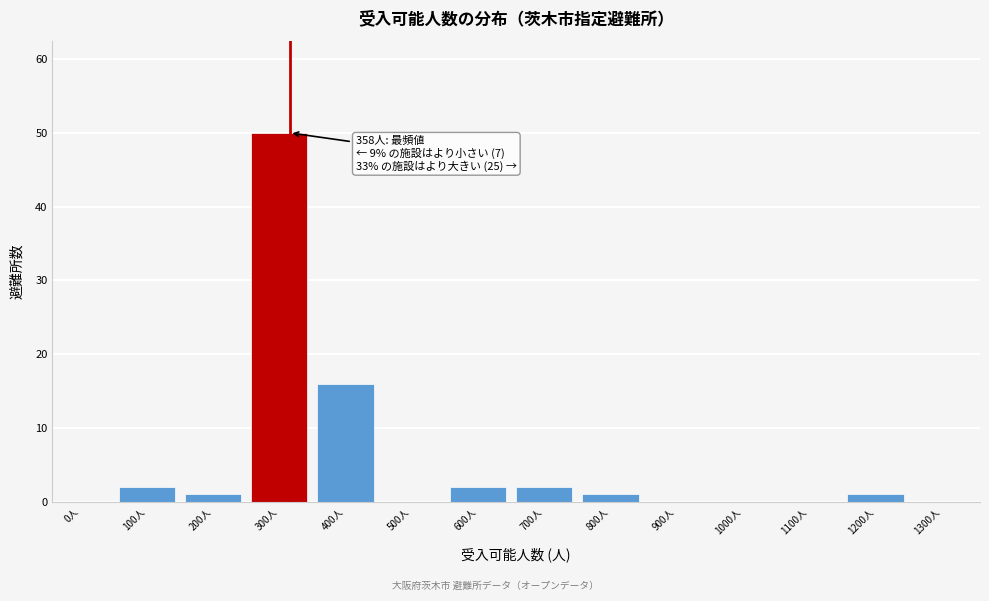

Reading left to right, list all the values displayed in this chart.

0人=0	100人=2	200人=1	300人=50	400人=16	500人=0	600人=2	700人=2	800人=1	900人=0	1000人=0	1100人=0	1200人=1	1300人=0